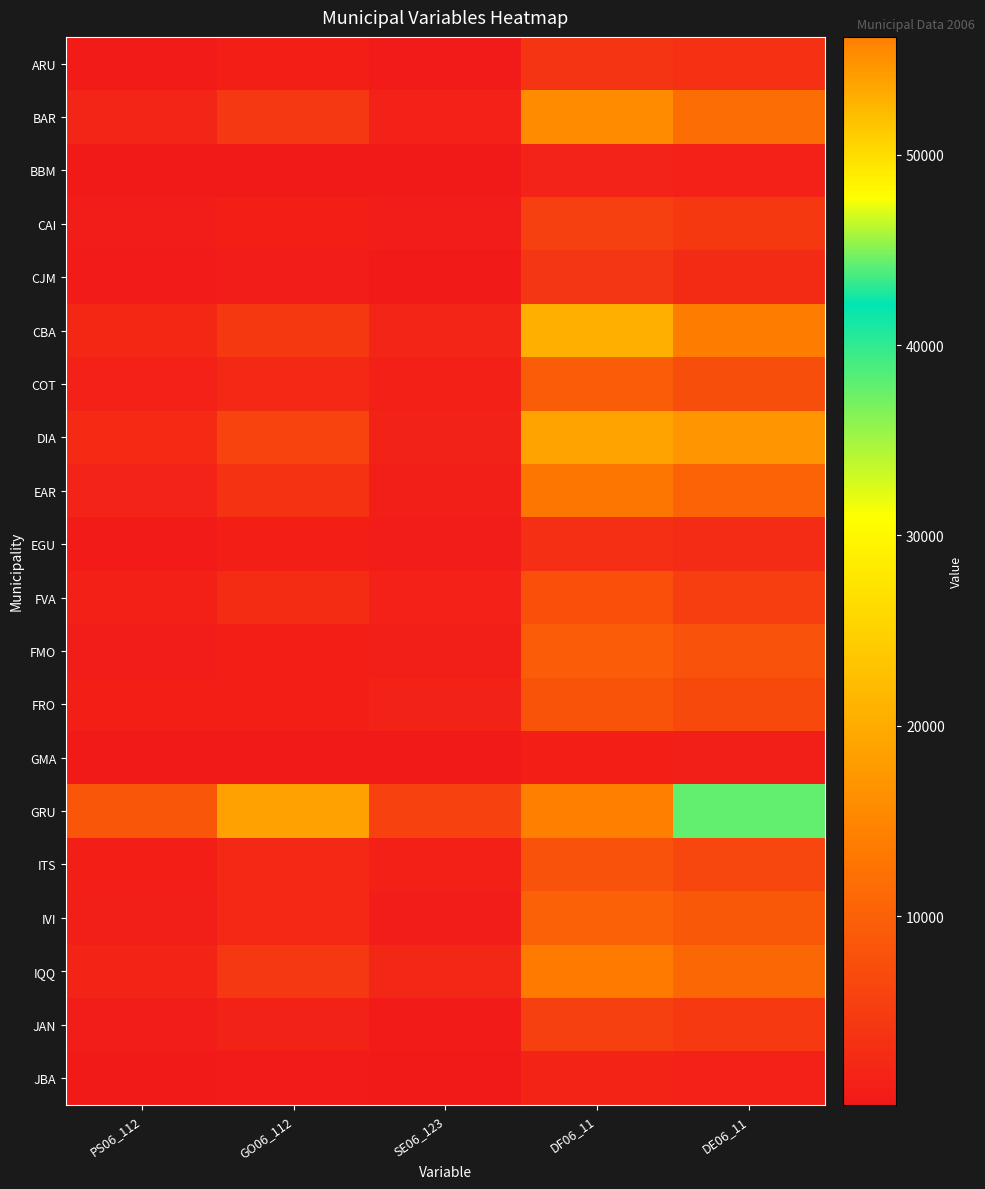

Which category has the lowest value across all series?

SE06_123